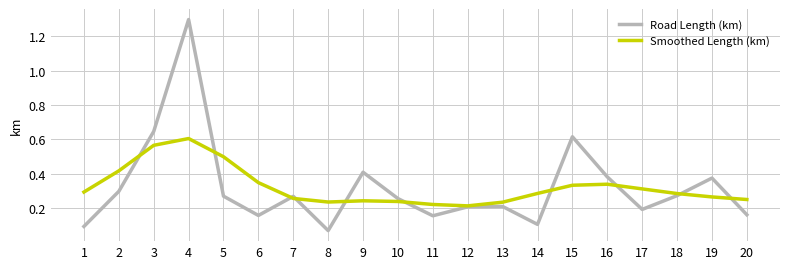

How many interior local valleys does the Road Length (km) series have?

5